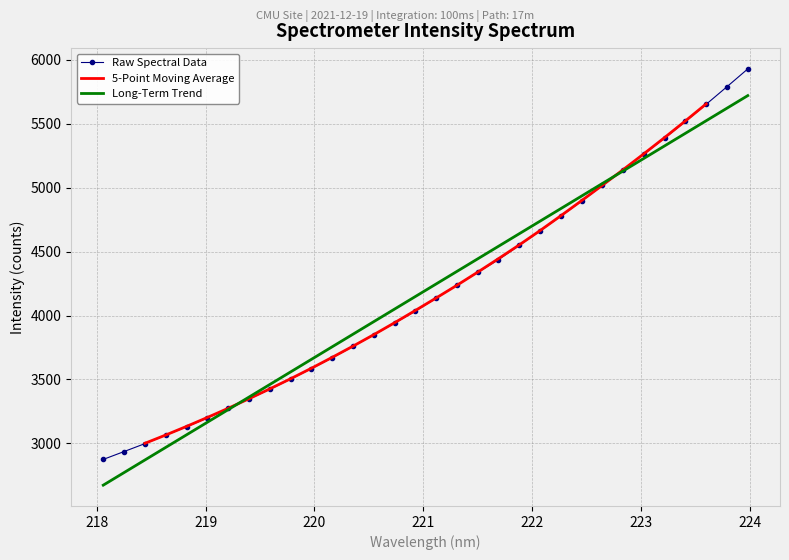

Reading left to right, list all the values displayed in this chart.

2874.5	2936.1	2998.0	3064.2	3129.6	3198.8	3273.0	3347.4	3422.7	3503.0	3584.6	3668.8	3758.2	3849.1	3940.6	4034.3	4135.4	4238.2	4337.1	4437.2	4548.6	4662.2	4777.3	4895.9	5017.6	5139.6	5264.0	5387.8	5519.0	5652.5	5789.9	5928.8